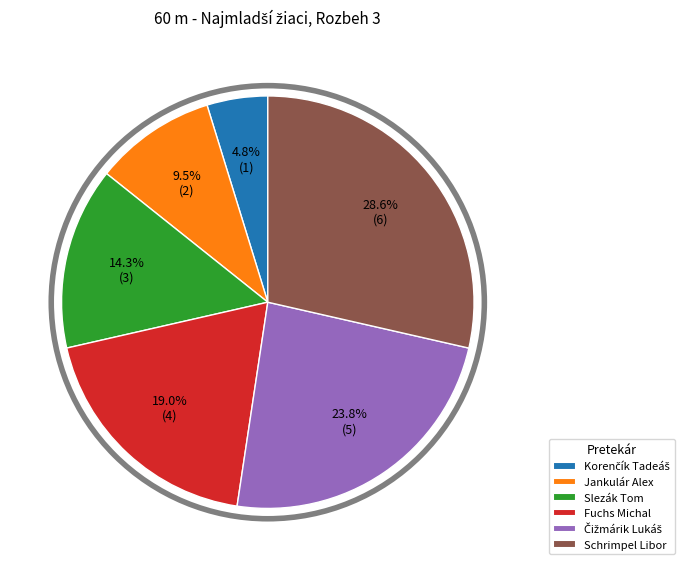

The Slezák Tom slice represents 8% of the pie. True or false?

False